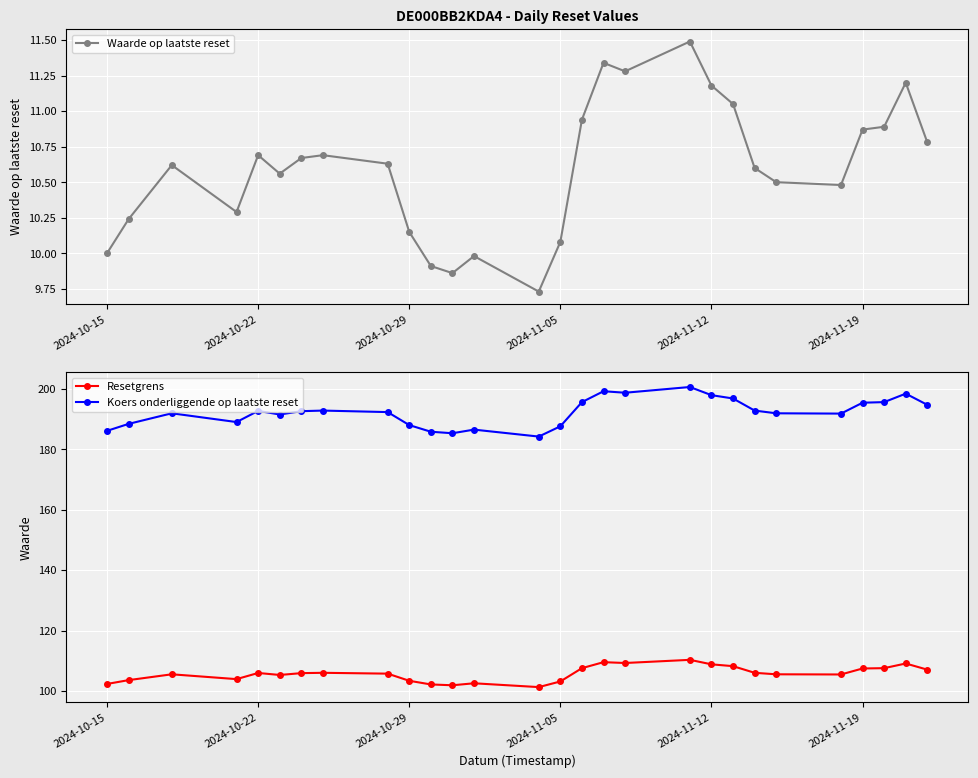

True or false: Koers onderliggende op laatste reset and Resetgrens cross at least once.

False